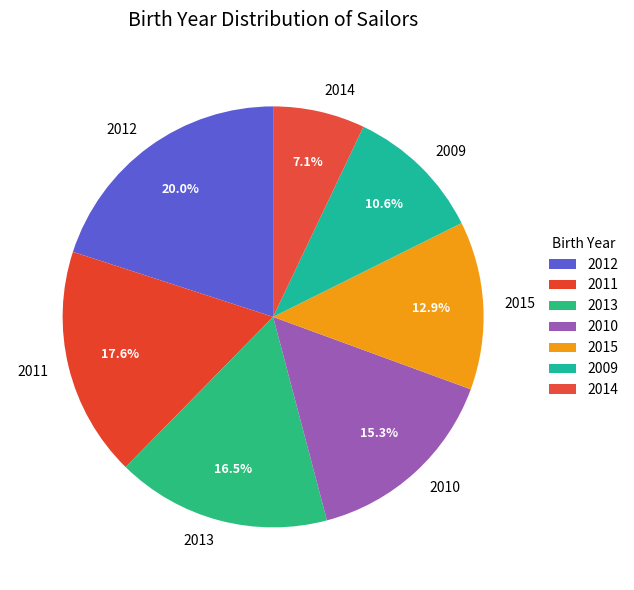

Which has a higher value, 2012 or 2009?

2012